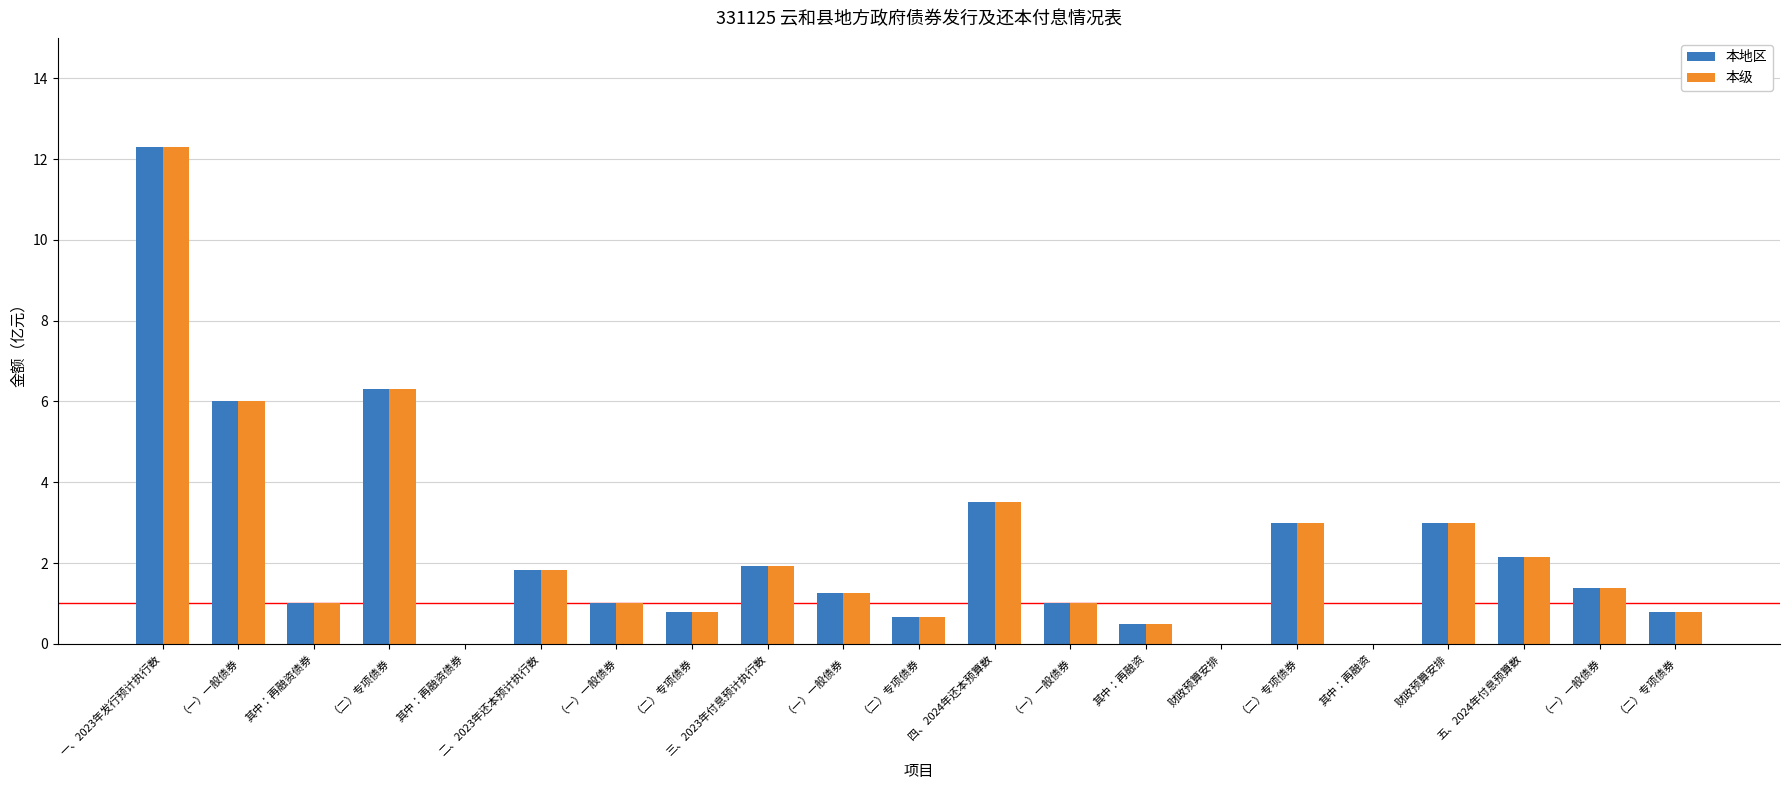

Count the number of data series in this chart.

2